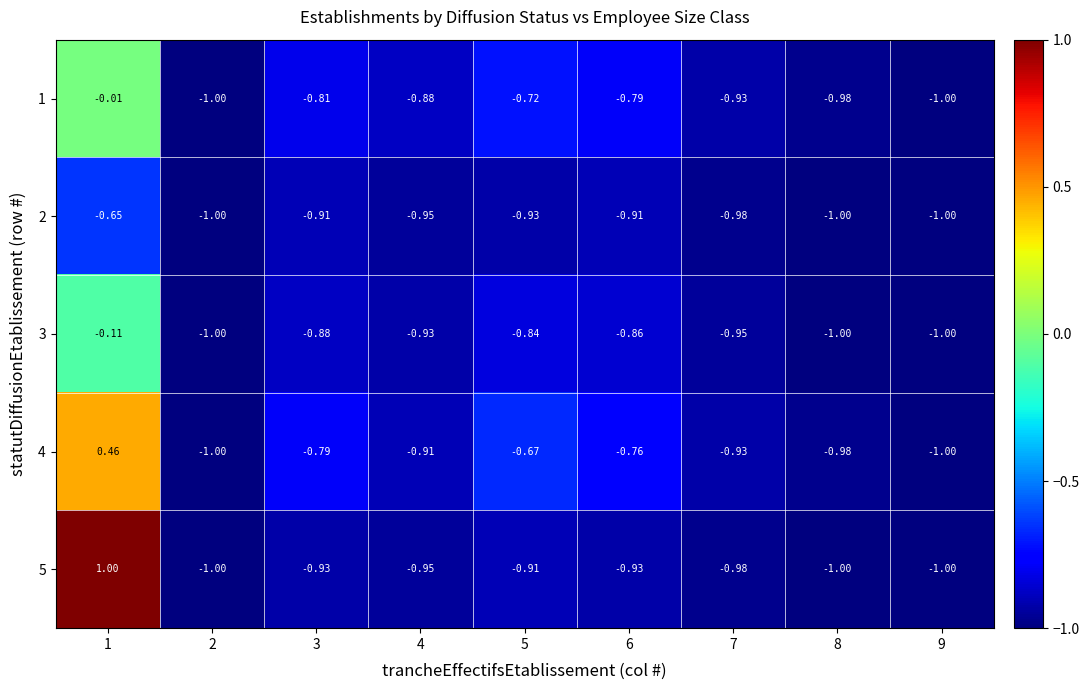

What is the spread (max minus min) of values at 5?

0.3